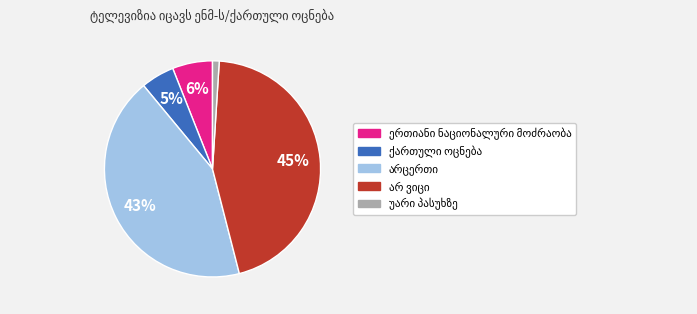

To the nearest percent, what is the difference between the largest and smallest slice percentages?

44%